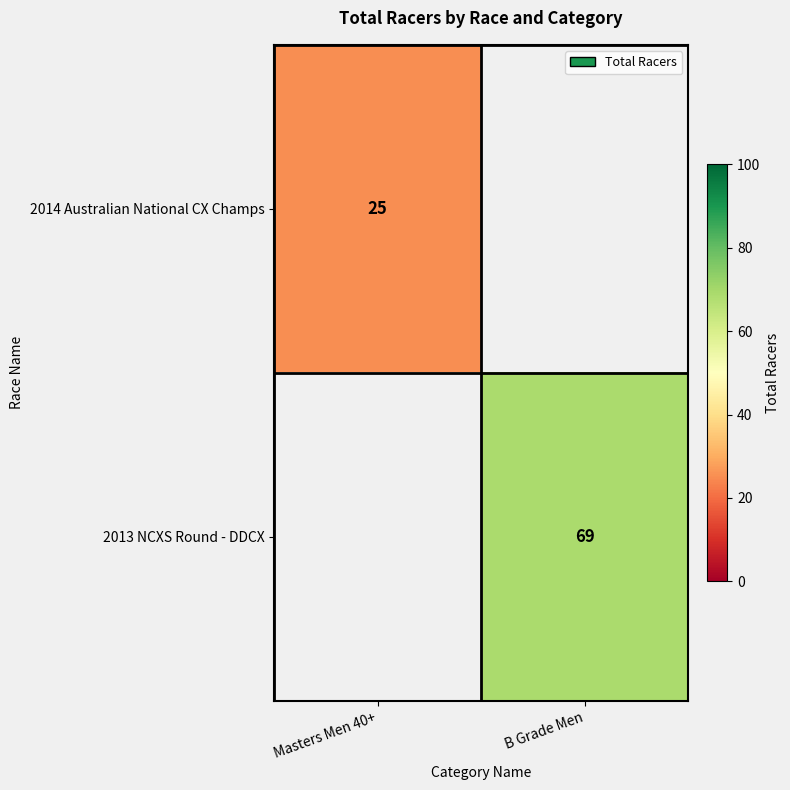

Is the value of 2013 NCXS Round - DDCX at B Grade Men greater than the value of 2014 Australian National CX Champs at Masters Men 40+?

Yes